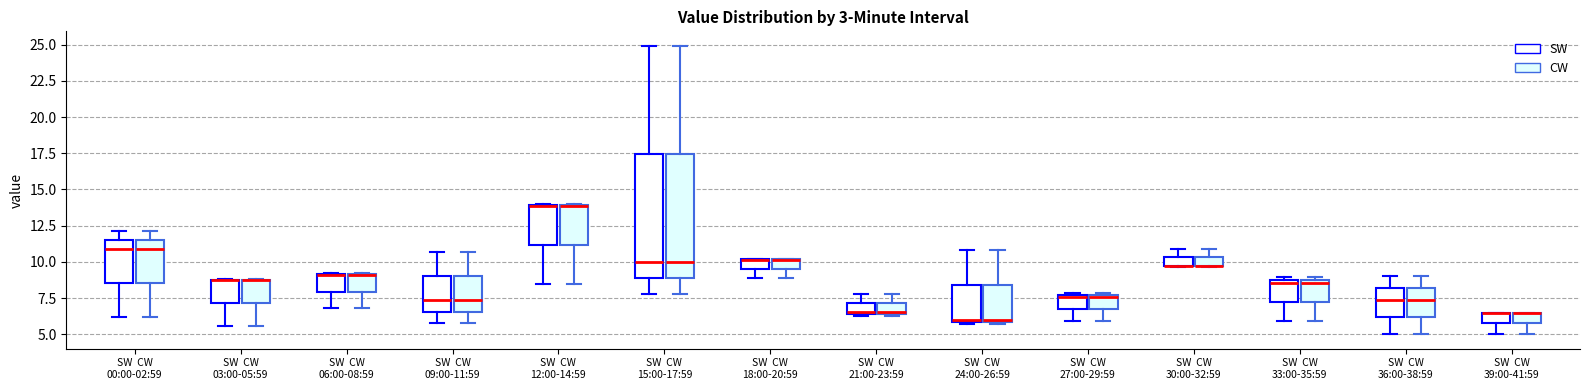

Where is the lower edge of the box for SW CW 09:00-11:59 (SW) on the y-axis? The values are not printed on the chart, so give them approximately, as read against the axis.

6.5